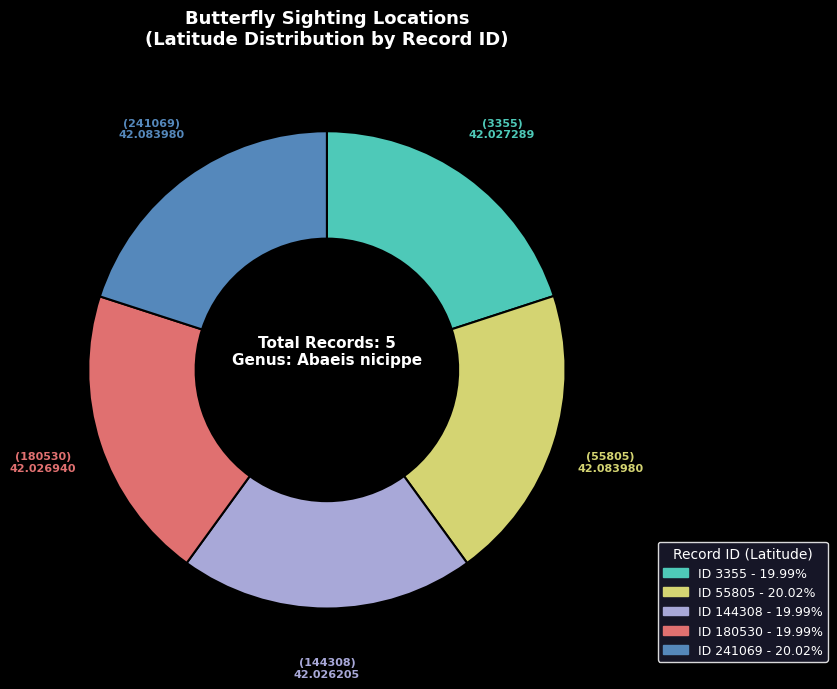

How many slices are in this pie chart?

5